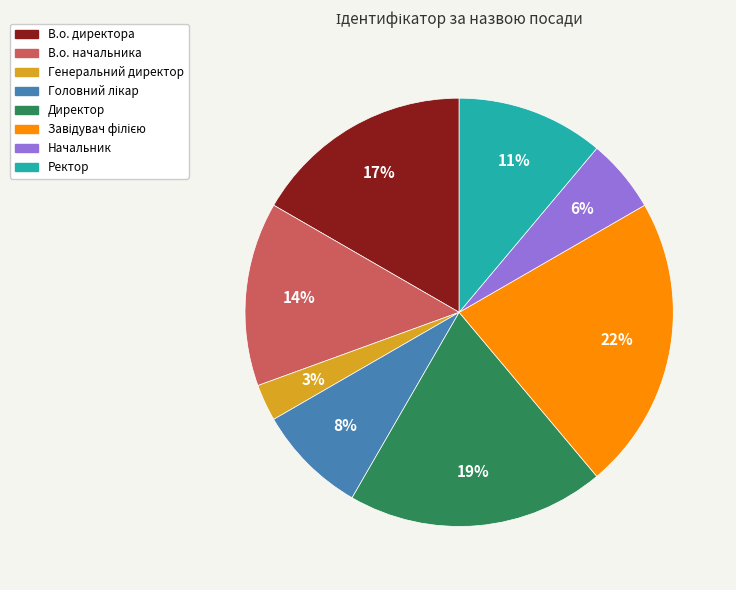

Does Начальник account for over 50% of the chart?

No